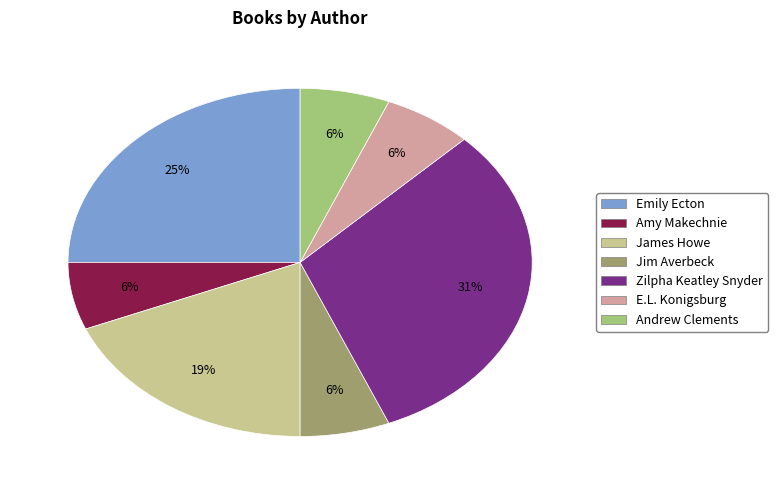

What is the largest slice in the pie chart?

Zilpha Keatley Snyder